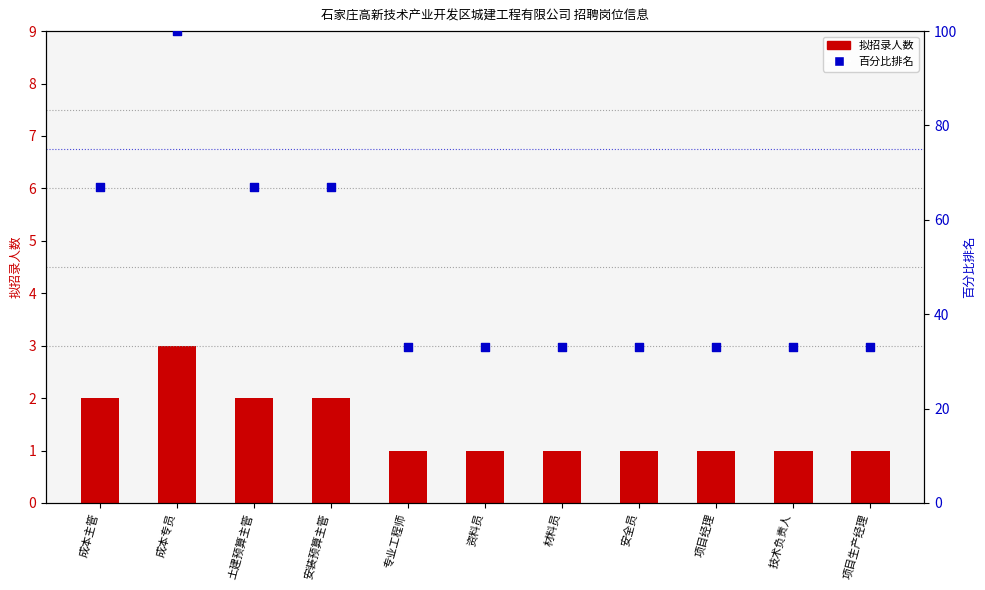

Which series contains the lowest Y value?

拟招录人数